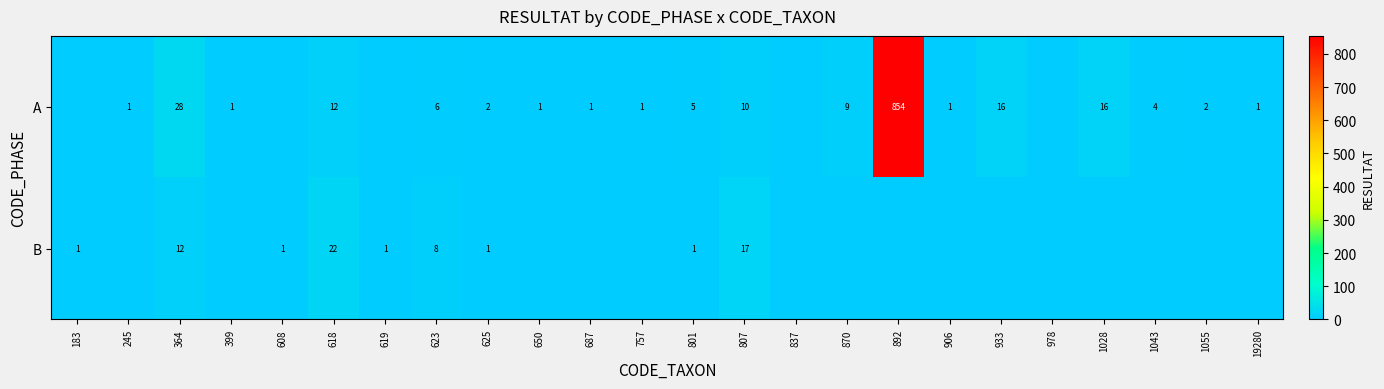

At how many categories does at least one series exceed 41?

1